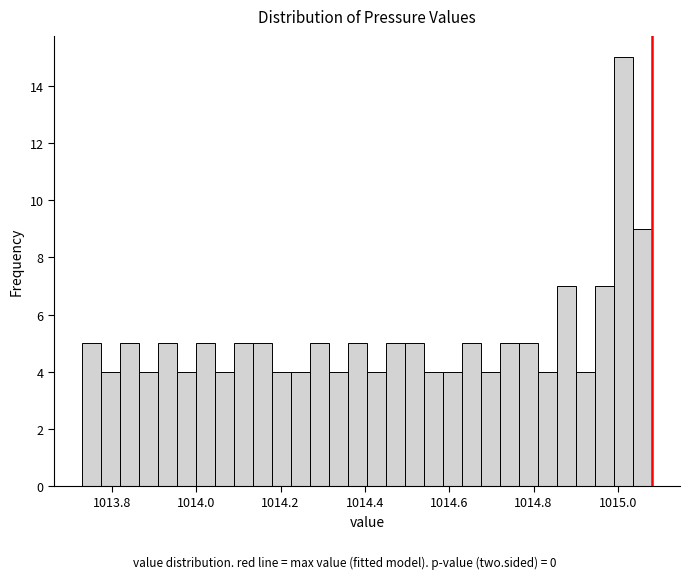

Around what value on the x-axis is the tallest bar? Give the approximate position of its centre, as read against the axis.

1015.02